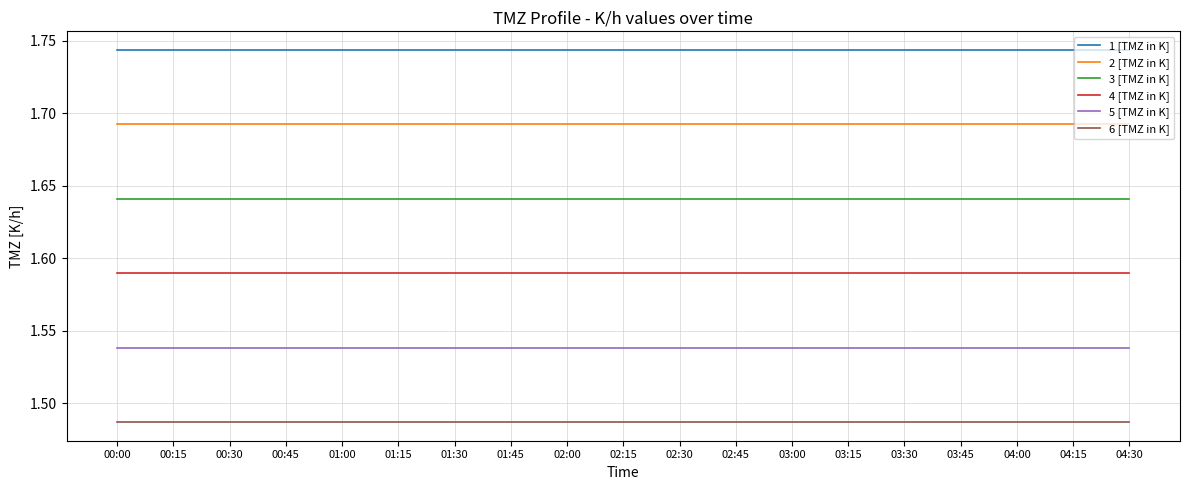

Is the value of 6 [TMZ in K] at 02:15 greater than the value of 5 [TMZ in K] at 04:15?

No